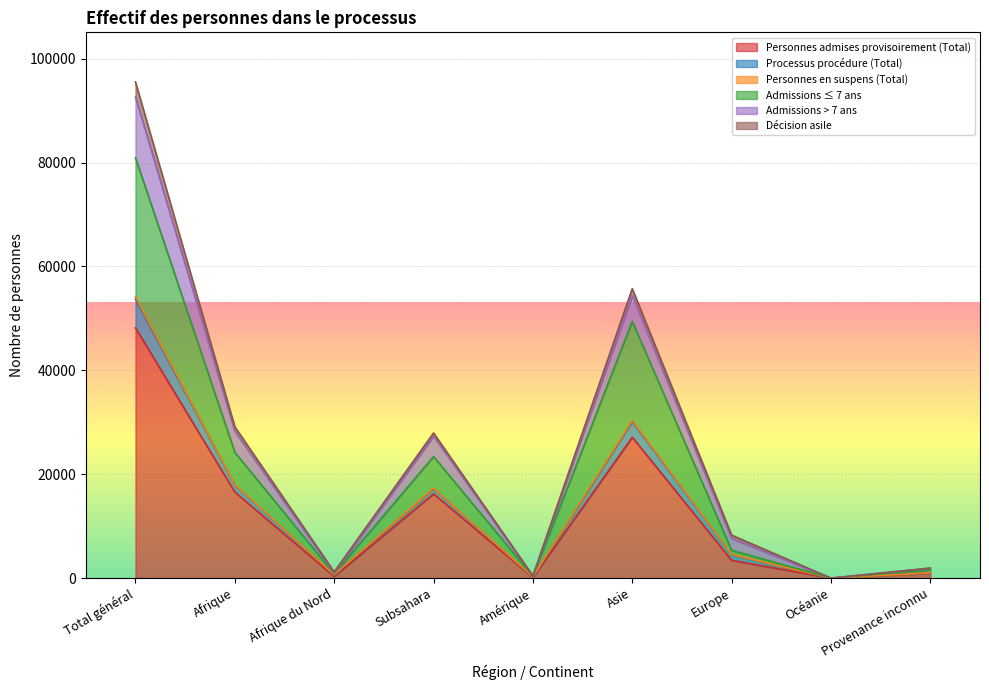

Between Asie and Océanie, which is larger?

Asie